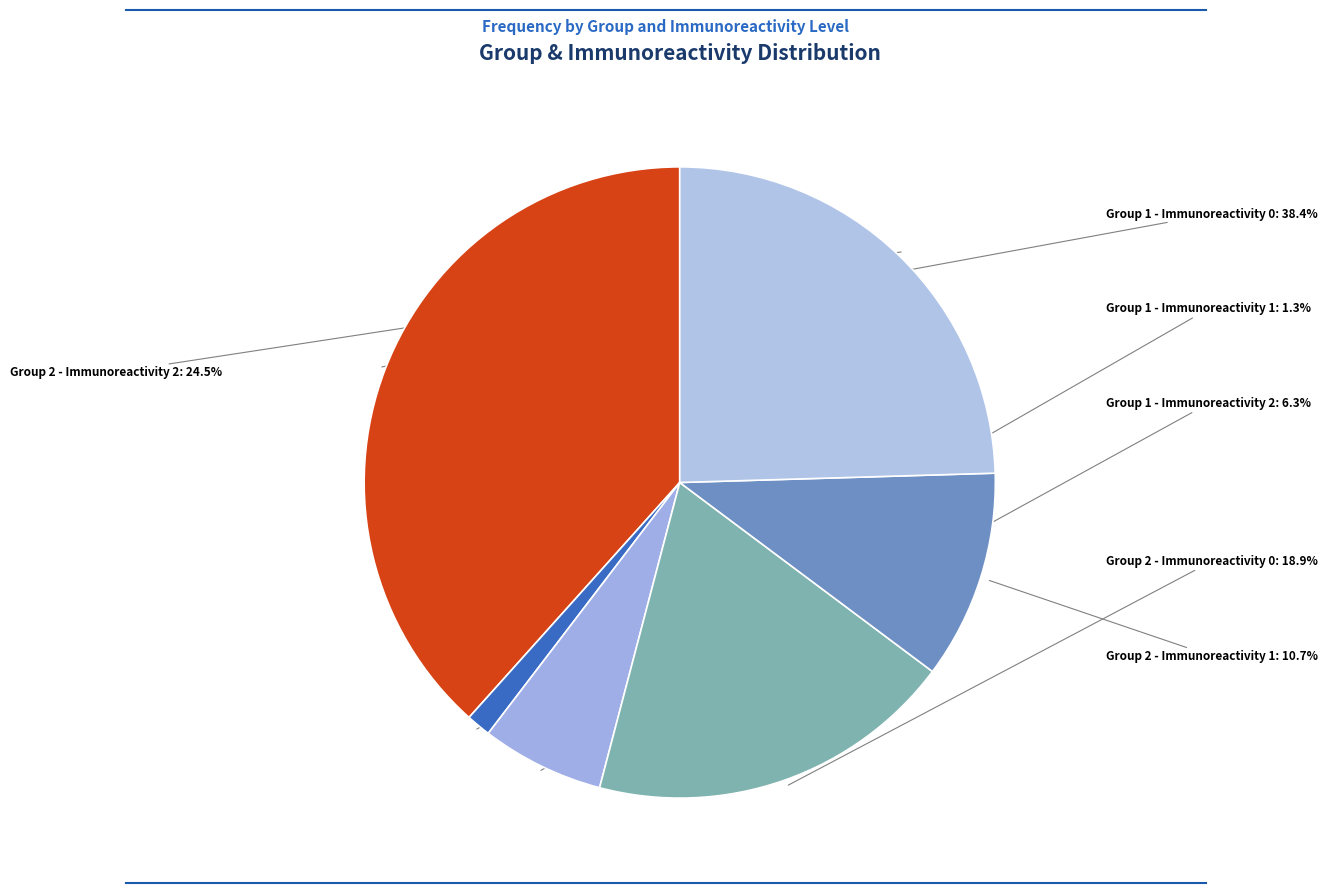

Count the number of slices in the pie.

6